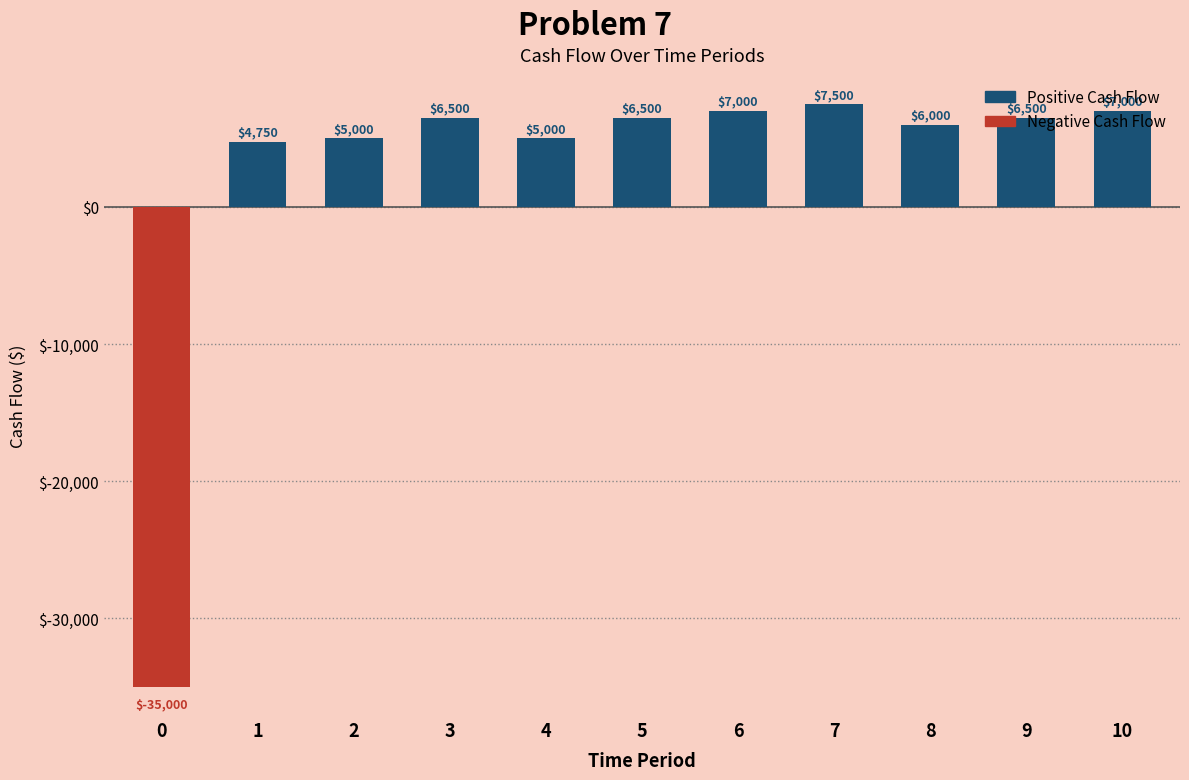

Does the chart contain stacked bars?

No